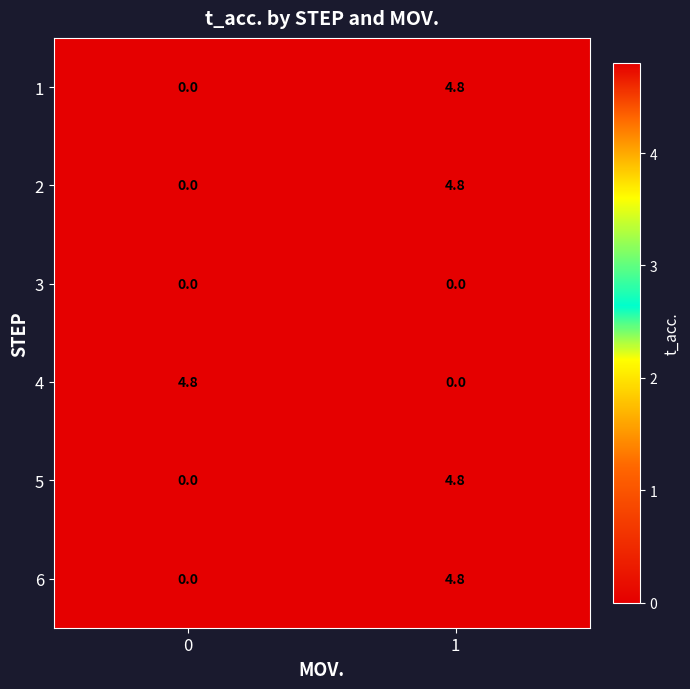

What is the spread (max minus min) of values at 1?

4.8